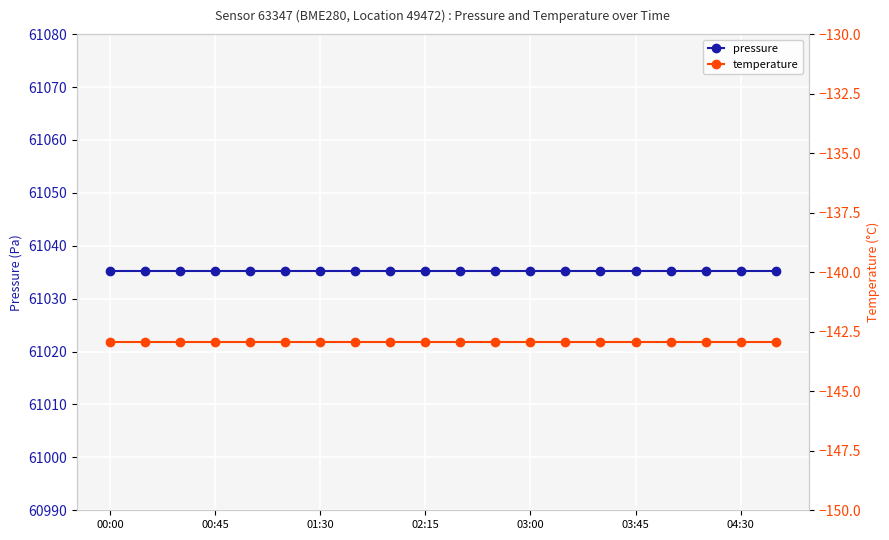

What is the difference between the highest and lowest values at 14?

61178.1